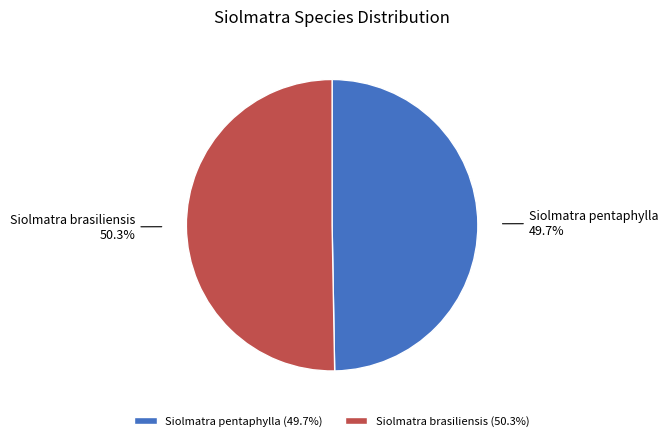

How much of the chart is everything except Siolmatra brasiliensis?

49.7%